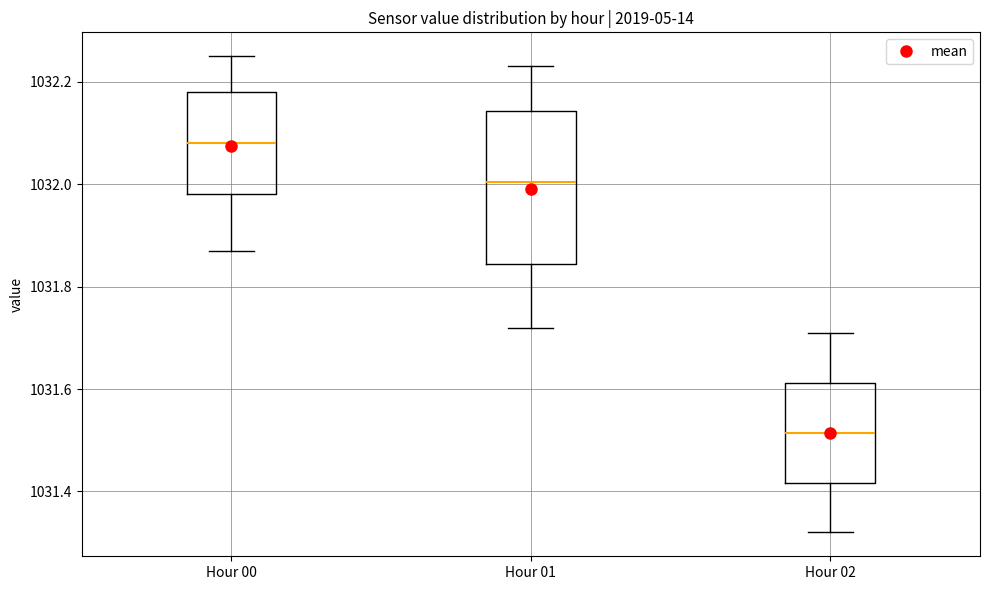

Reading left to right, read every box against the y-axis: the position of its median line, the range the box covers, and the ends of its whiskers. The values are not printed on the chart, so give them approximately, as read against the axis.

Hour 00: median 1032.08, box 1031.98 to 1032.18, whiskers 1031.88 to 1032.26
Hour 01: median 1032.00, box 1031.84 to 1032.14, whiskers 1031.72 to 1032.24
Hour 02: median 1031.52, box 1031.42 to 1031.62, whiskers 1031.32 to 1031.72